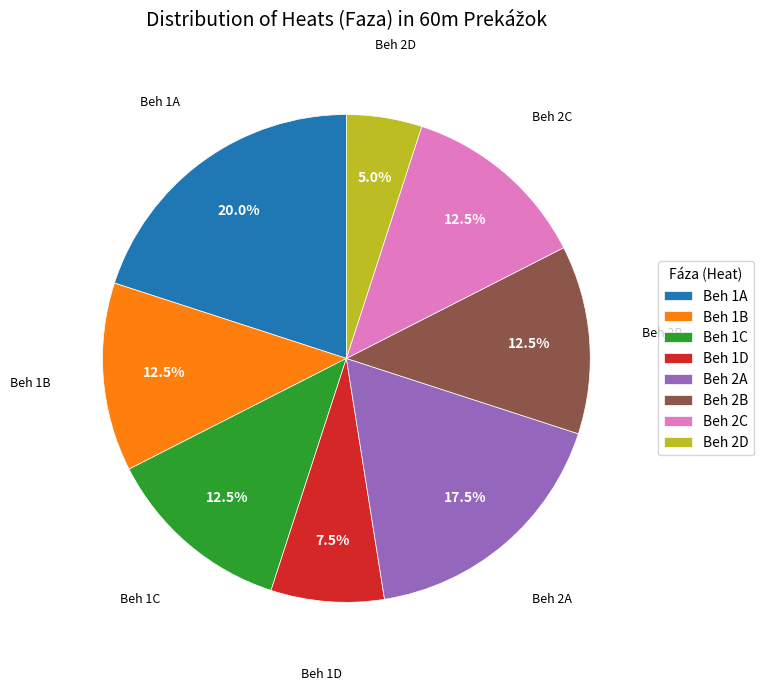

Is it true that Beh 2A is 28% of the pie?

False